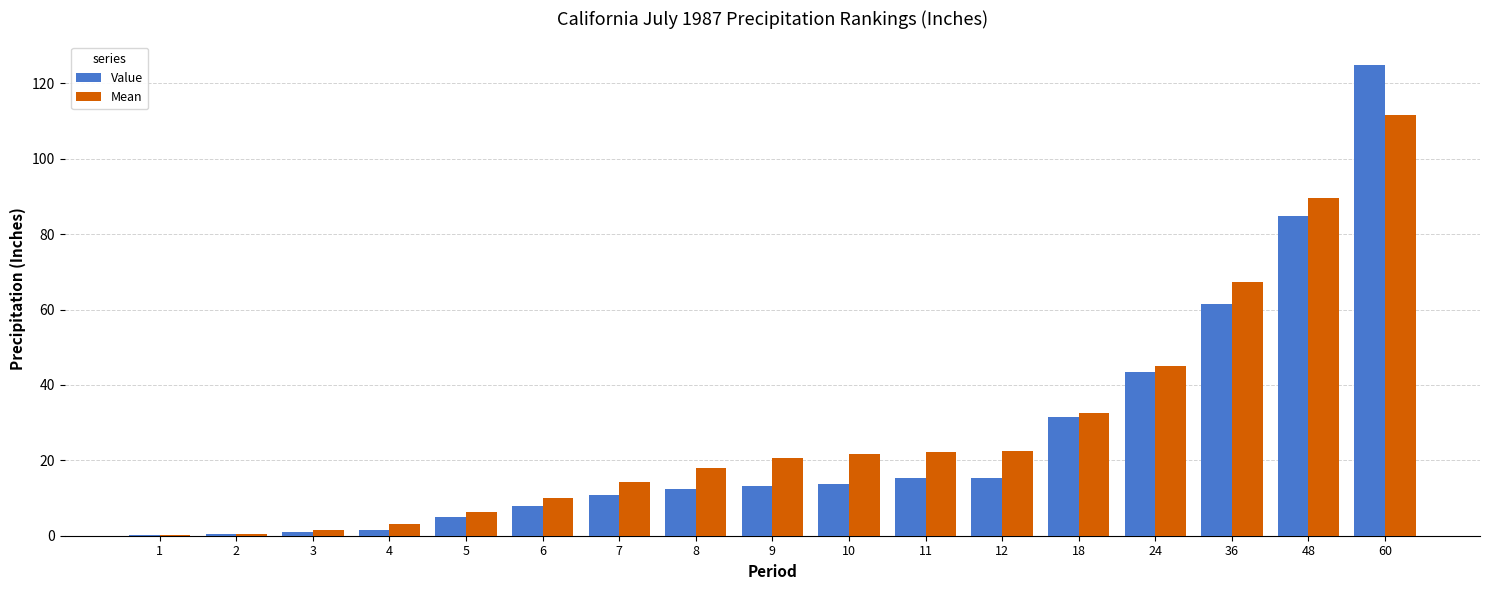

Is it true that Value equals 7.9 at 6?

True